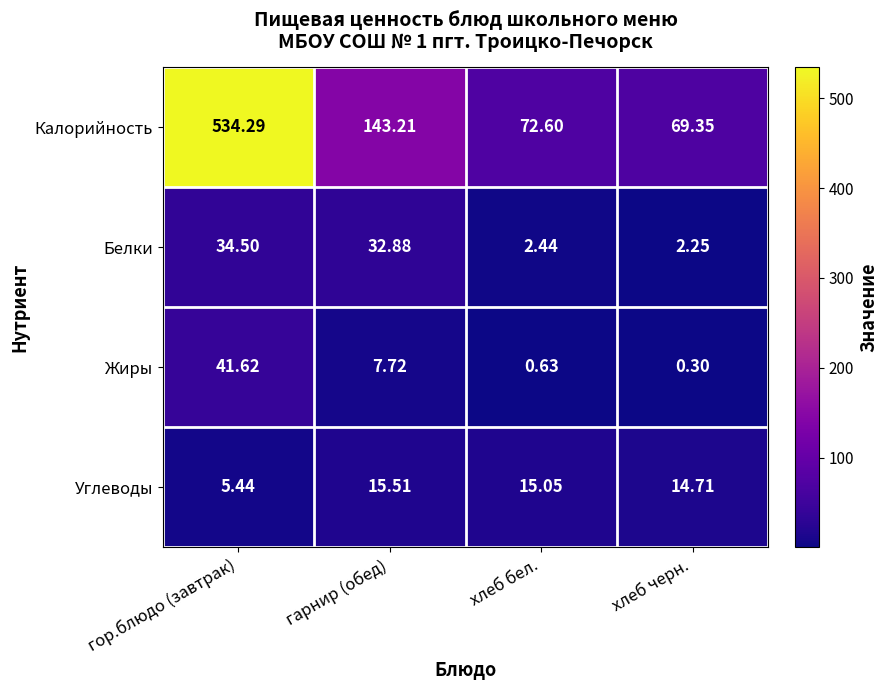

Which series has the largest total across all categories?

Калорийность